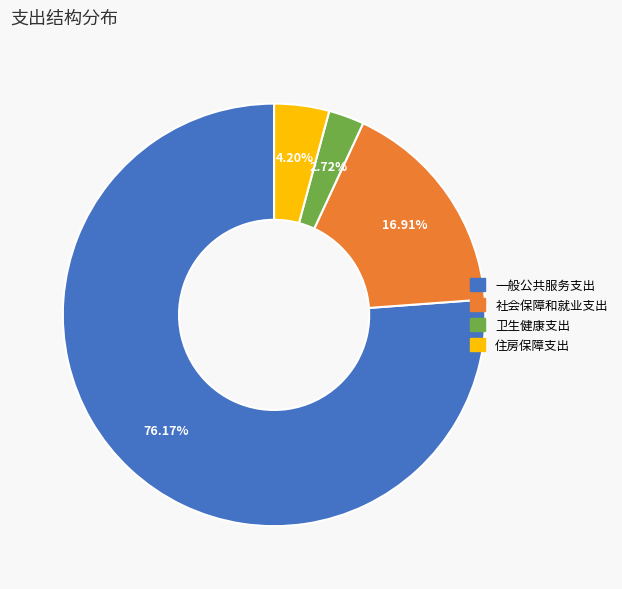

What percentage is the 住房保障支出 slice, to the nearest percent?

4%